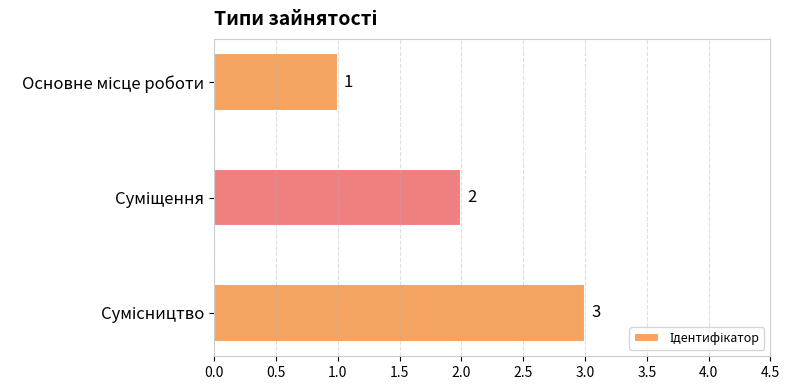

What is the smallest value displayed?

1